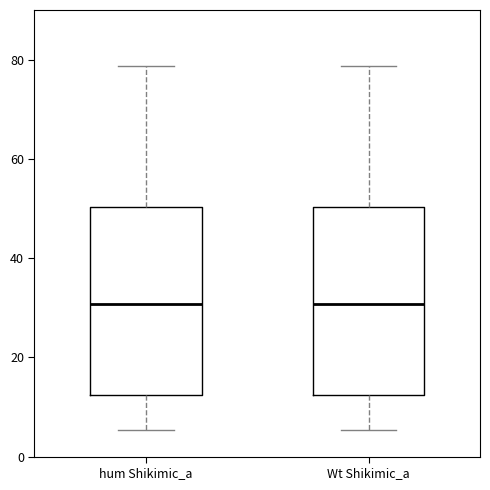

Where does the upper whisker of the box for hum Shikimic_a end on the y-axis? The values are not printed on the chart, so give them approximately, as read against the axis.

78